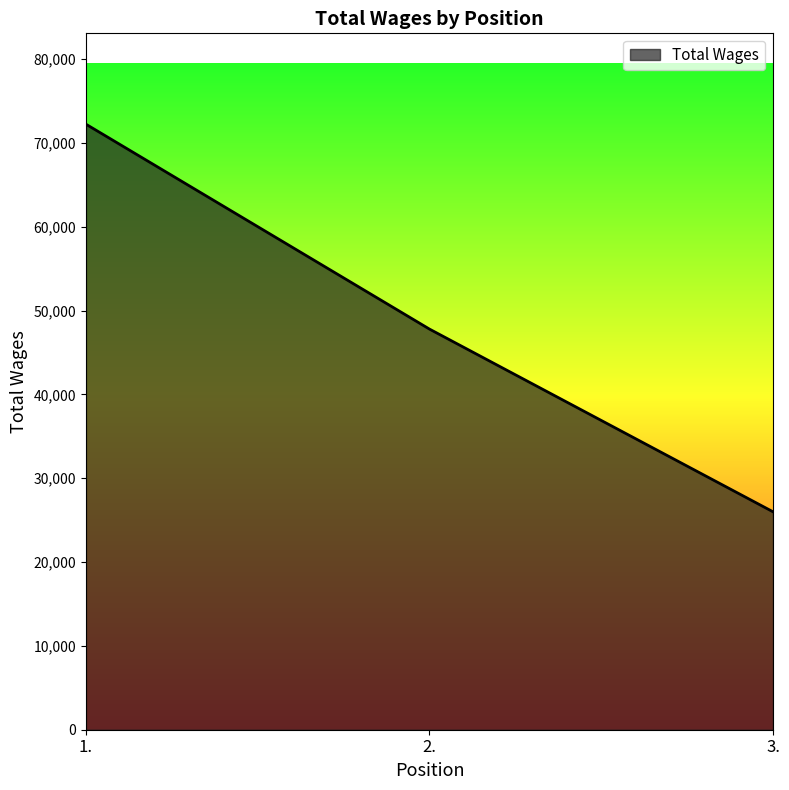

Where is the data nearest to the value 49118?

2.